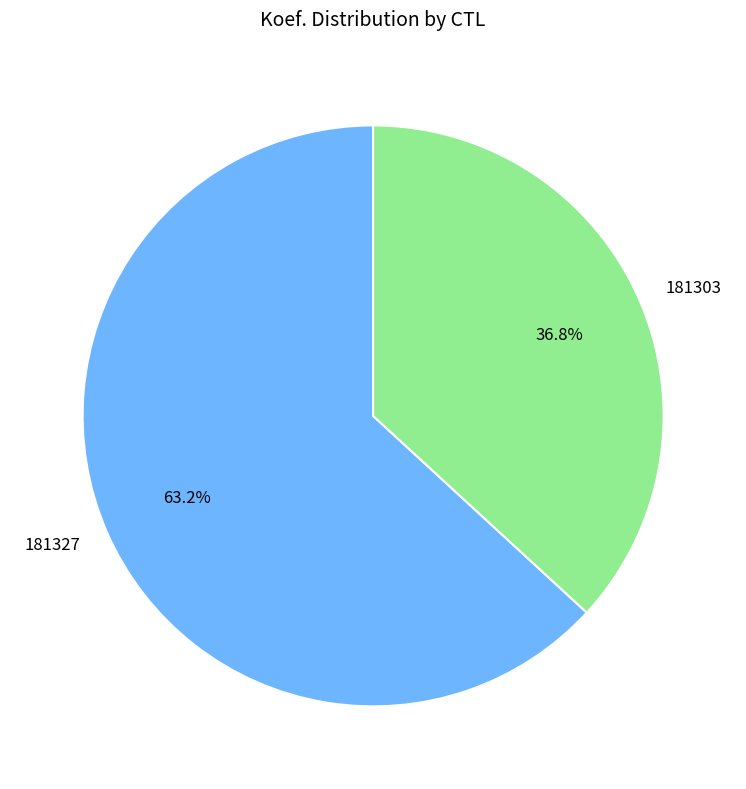

What percentage is the 181303 slice, to the nearest percent?

37%